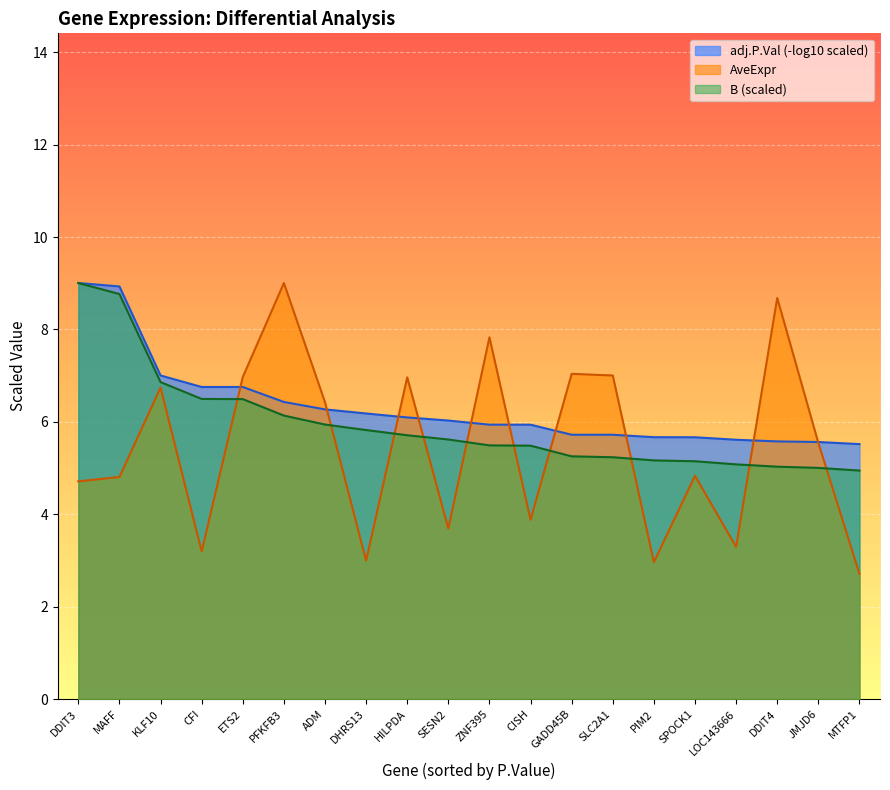

Which series has the largest range (max minus min)?

AveExpr